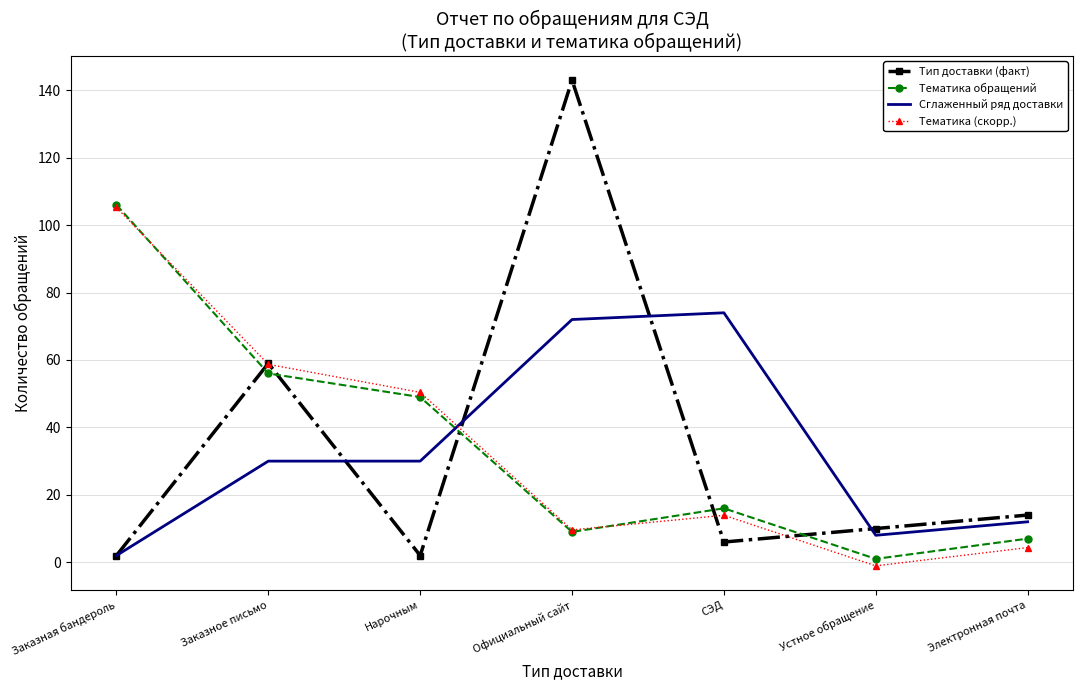

What is the lowest value of the Сглаженный ряд доставки series?

2.0